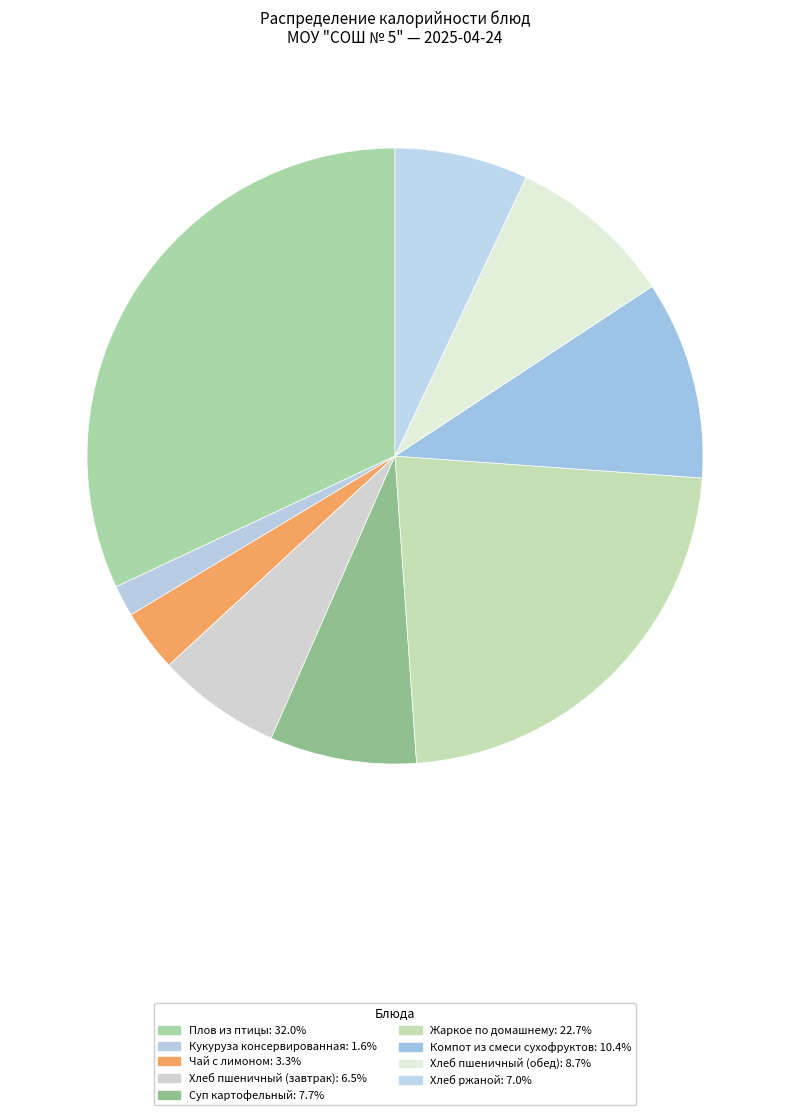

True or false: Чай с лимоном accounts for 3% of the total.

True